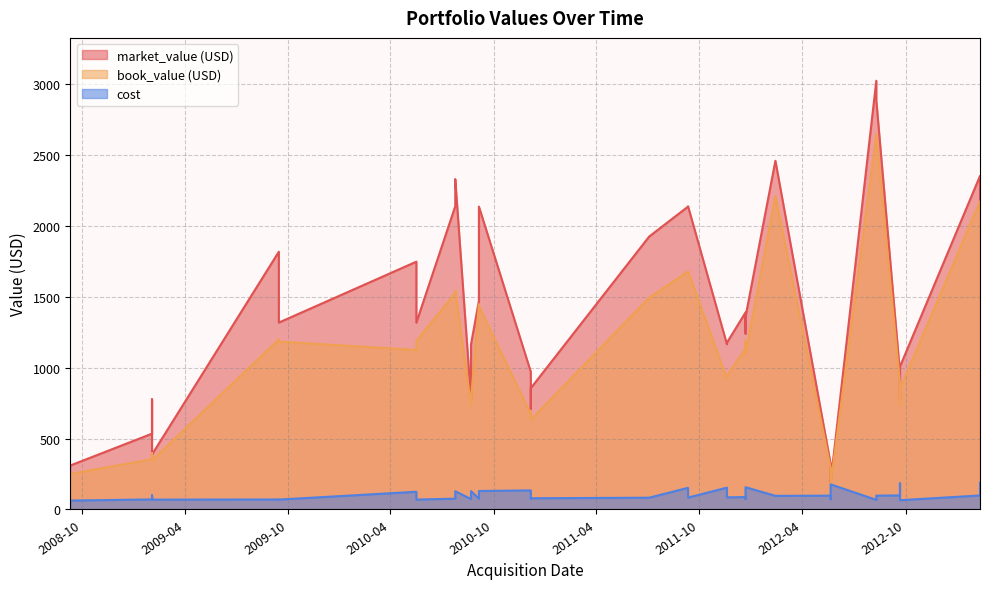

What is the label of the 16th point from the left?

2010-12-06